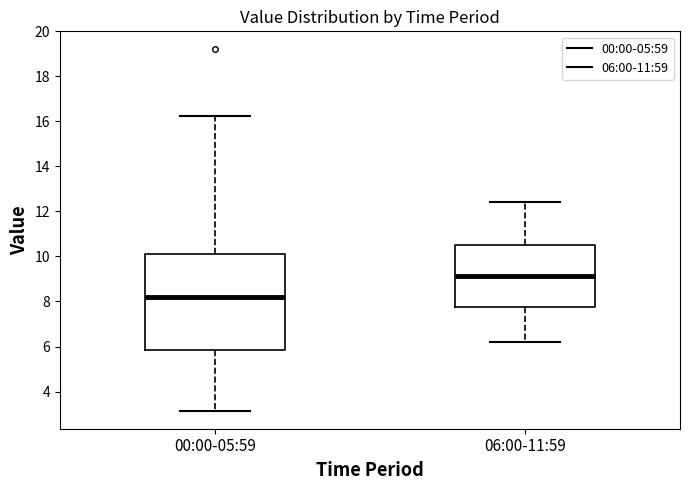

Reading left to right, transcribe this box plot: for each box, give where its median line is, the range the box spans, and where its two whiskers end, as read against the y-axis. The values are not printed on the chart, so give them approximately, as read against the axis.

00:00-05:59: median 8.2, box 5.8 to 10.2, whiskers 3.2 to 16.2
06:00-11:59: median 9.2, box 7.8 to 10.6, whiskers 6.2 to 12.4